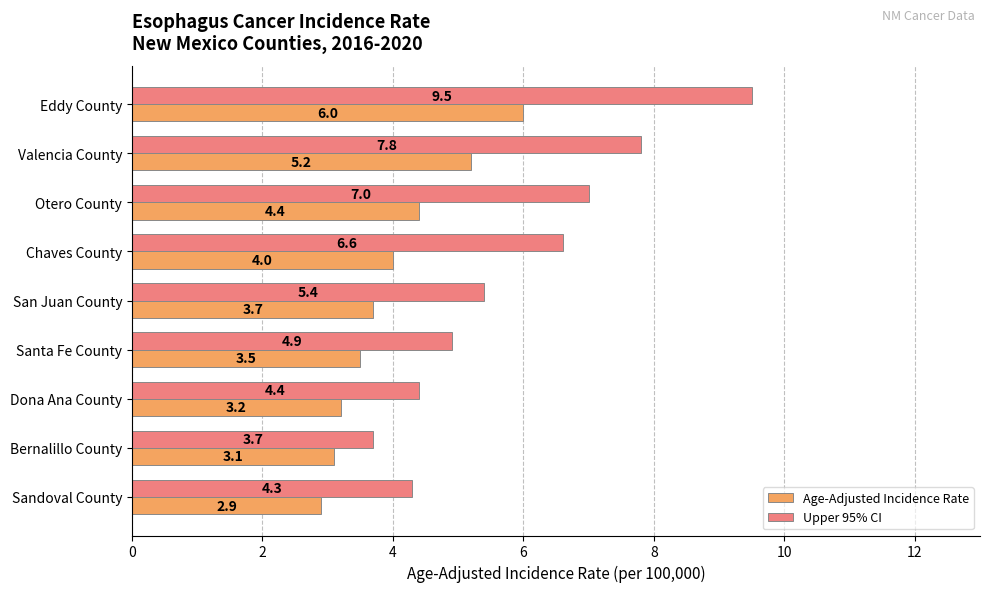

Rank the categories by Age-Adjusted Incidence Rate value from highest to lowest.

Eddy County, Valencia County, Otero County, Chaves County, San Juan County, Santa Fe County, Dona Ana County, Bernalillo County, Sandoval County